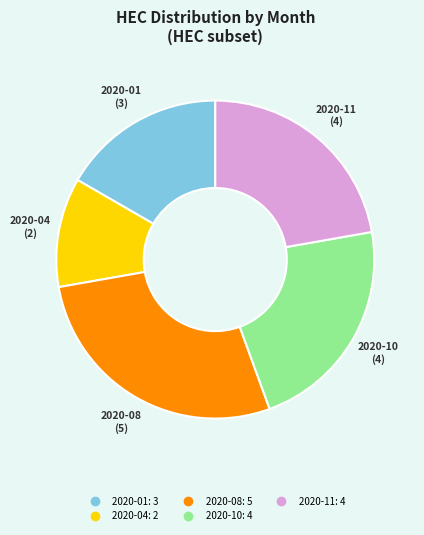

Is there any slice that represents more than half of the pie?

No